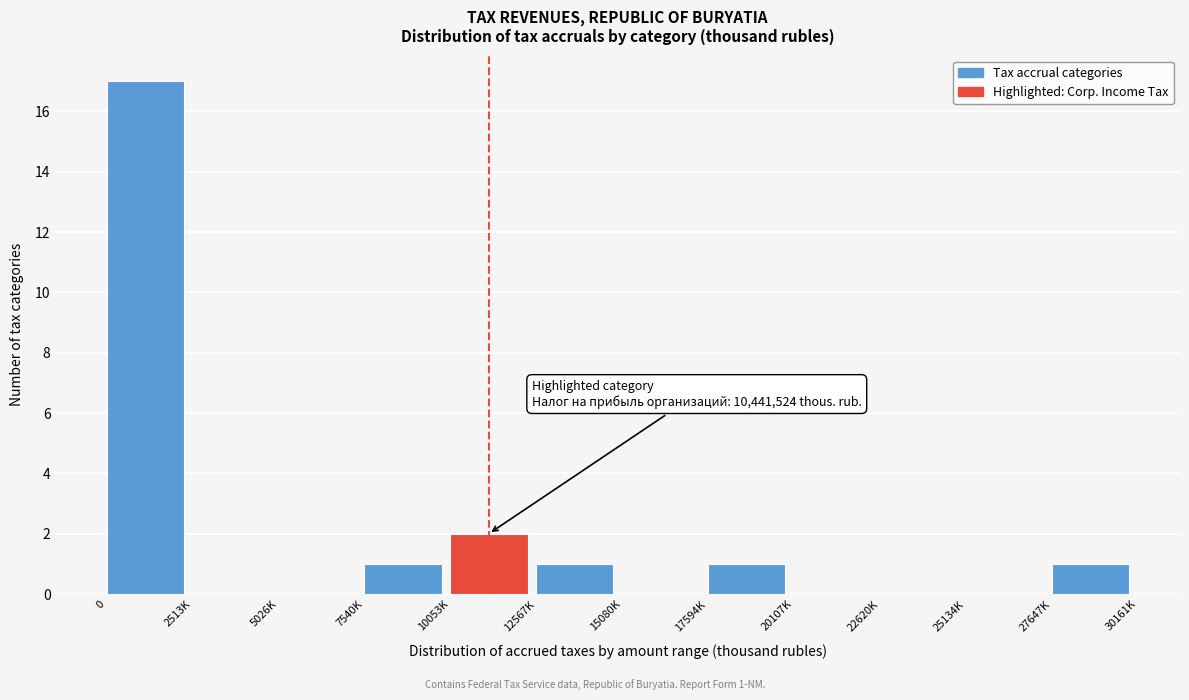

Reading right to left, extract all data points from this chart.

27647K=1	25134K=0	22620K=0	20107K=0	17594K=1	15080K=0	12567K=1	10053K=2	7540K=1	5026K=0	2513K=0	0=17